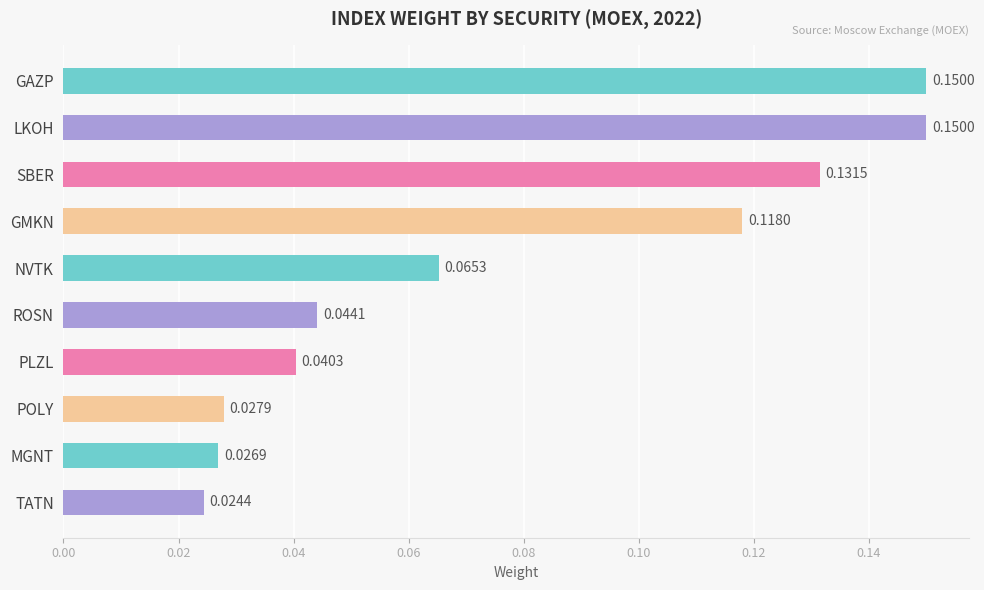

What is the sum of all values?

0.8